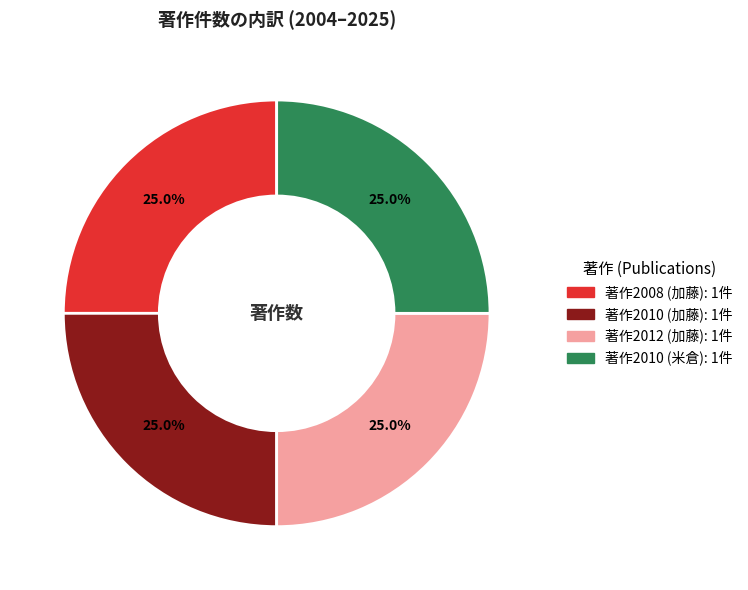

Is there any slice that represents more than half of the pie?

No